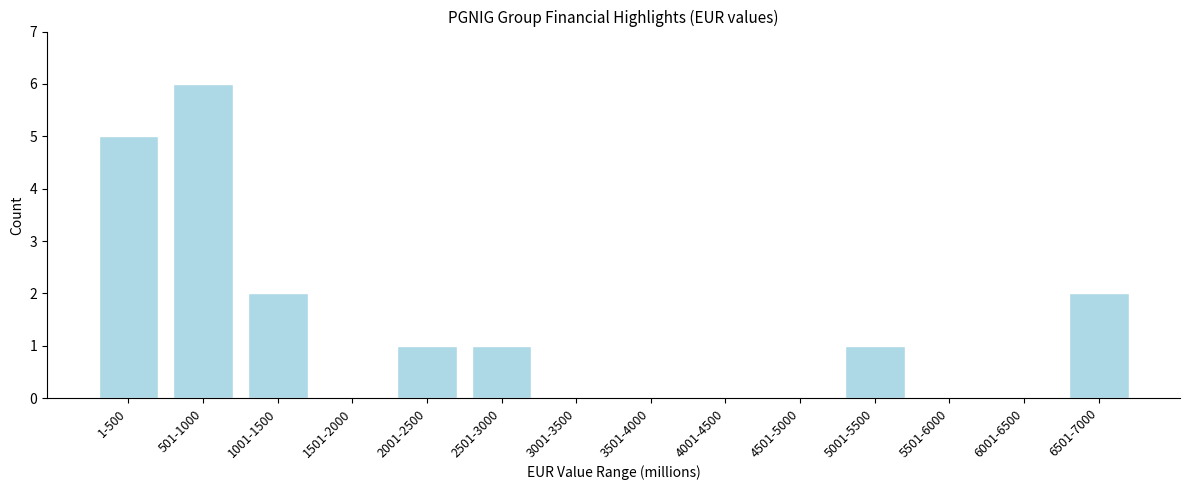

Reading left to right, transcribe all the data shown in this chart.

1-500=5	501-1000=6	1001-1500=2	1501-2000=0	2001-2500=1	2501-3000=1	3001-3500=0	3501-4000=0	4001-4500=0	4501-5000=0	5001-5500=1	5501-6000=0	6001-6500=0	6501-7000=2